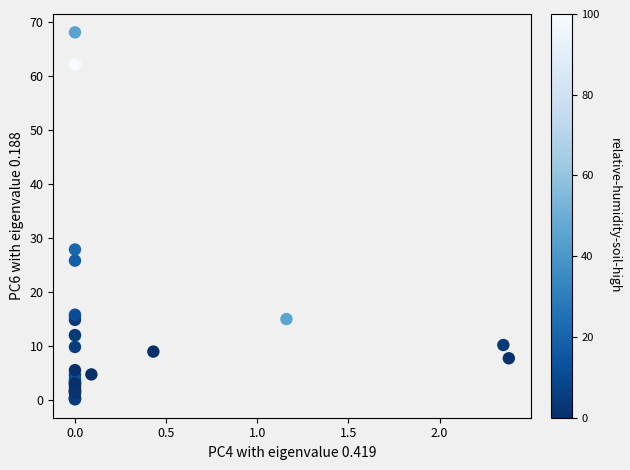

What Y value in the scatter plot is closest to 34?

27.9